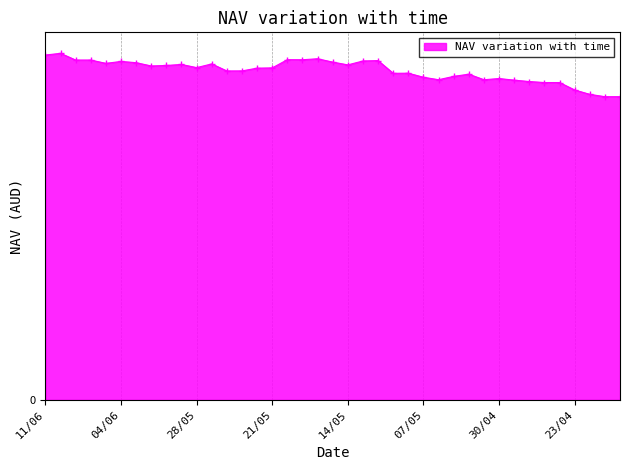

Rank the categories by value from lowest to highest.

21/04, 18/04, 22/04, 23/04, 25/04, 24/04, 28/04, 29/04, 01/05, 06/05, 30/04, 07/05, 05/05, 02/05, 09/05, 08/05, 26/05, 23/05, 22/05, 21/05, 28/05, 02/06, 30/05, 14/05, 29/05, 27/05, 05/06, 03/06, 15/05, 04/06, 13/05, 12/05, 09/06, 06/06, 19/05, 20/05, 16/05, 11/06, 10/06